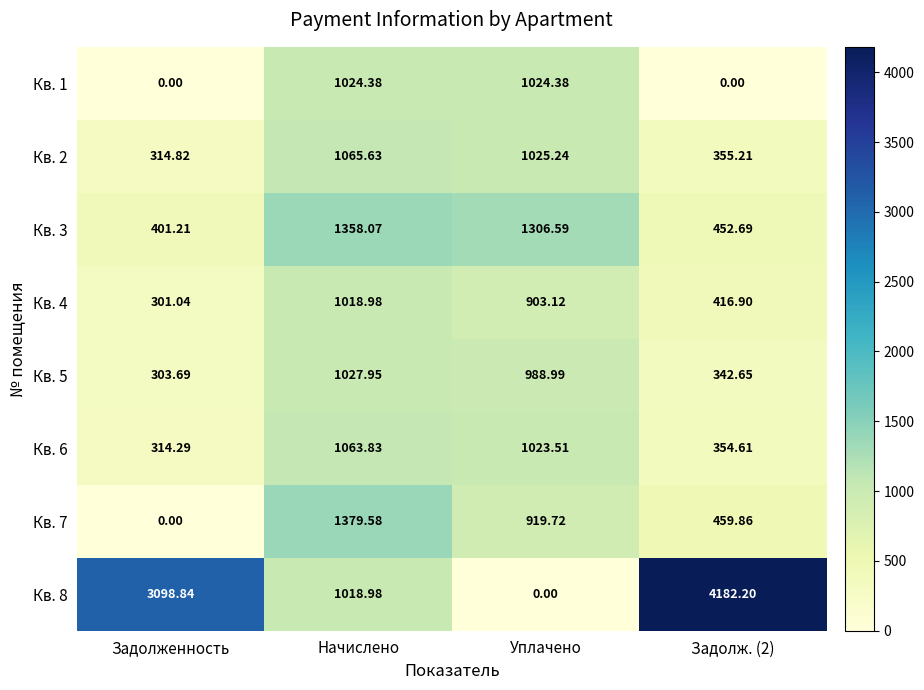

What is the total value across all series at Уплачено?

7191.6